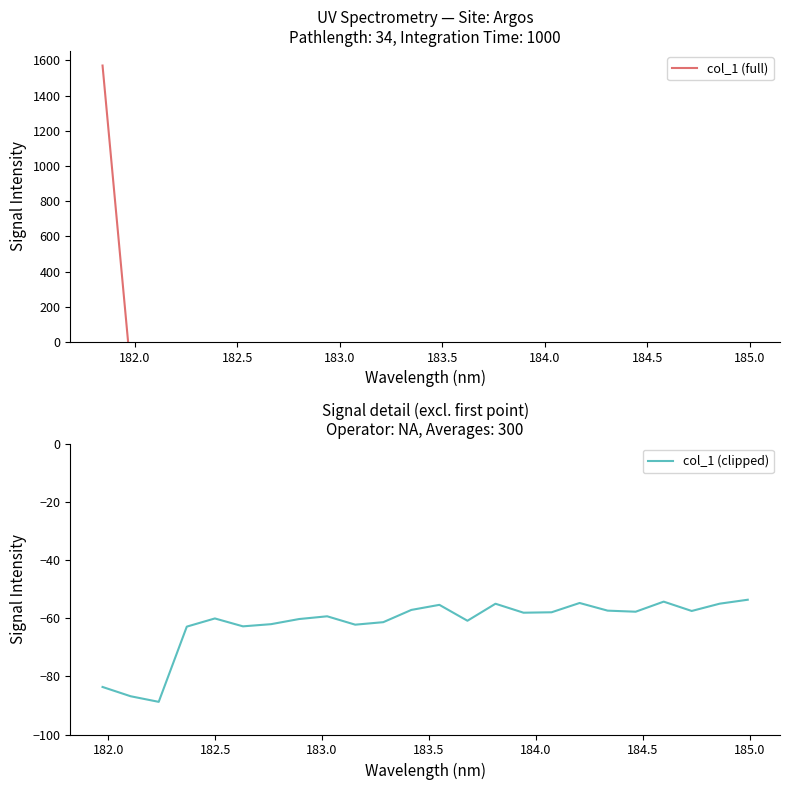

Reading right to left, extract all data points from this chart.

-53.7	-55.0	-57.5	-54.3	-57.8	-57.4	-54.8	-58.0	-58.1	-55.1	-60.9	-55.4	-57.2	-61.4	-62.3	-59.4	-60.3	-62.1	-62.8	-60.1	-62.9	-88.8	-86.9	-83.7	1571.3